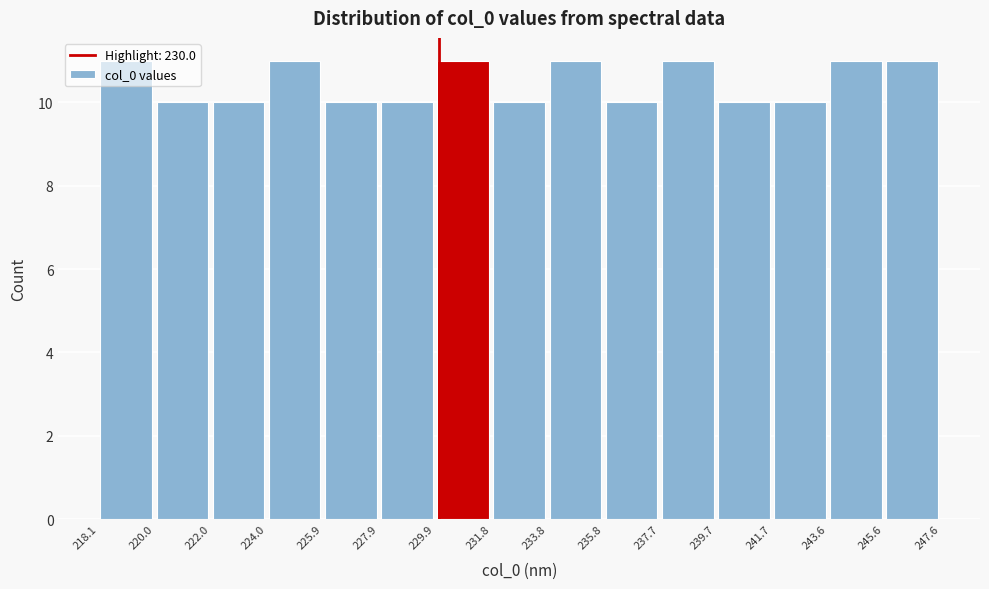

Reading left to right, list every bar in this chart as the range it spans on the x-axis followed by its height. The values are not printed on the chart, so give them approximately, as read against the axis.

218.1 to 220.0: 11
220.0 to 222.0: 10
222.0 to 224.0: 10
224.0 to 225.9: 11
225.9 to 227.9: 10
227.9 to 229.9: 10
229.9 to 231.8: 11
231.8 to 233.8: 10
233.8 to 235.8: 11
235.8 to 237.7: 10
237.7 to 239.7: 11
239.7 to 241.7: 10
241.7 to 243.6: 10
243.6 to 245.6: 11
245.6 to 247.6: 11